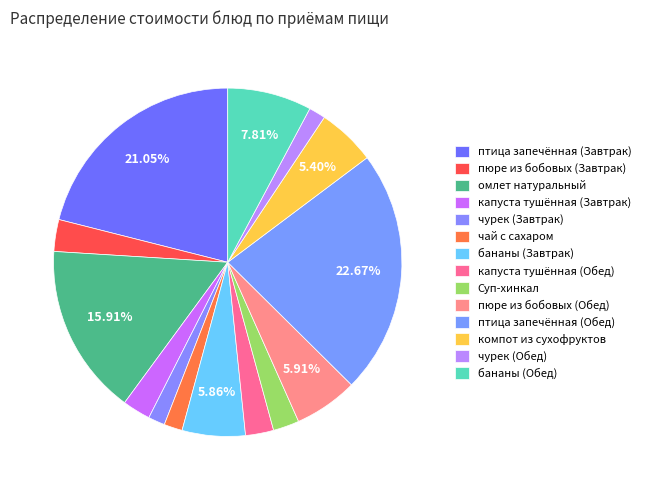

Count the number of slices in the pie.

14